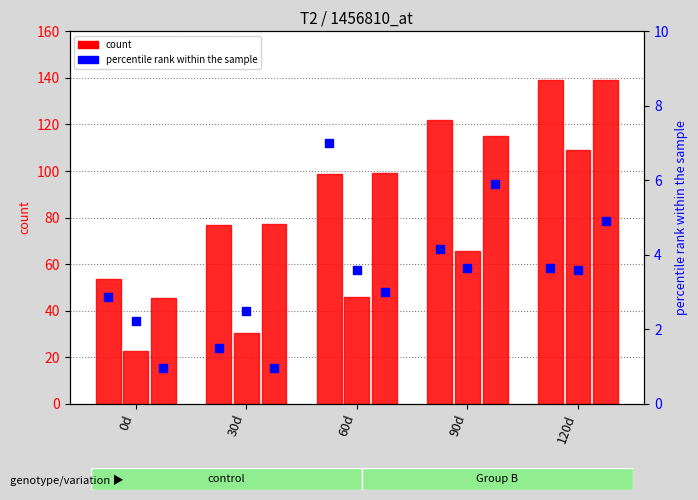

Is the value of col_2 at 30d greater than the value of T2/J2 at 90d?

No